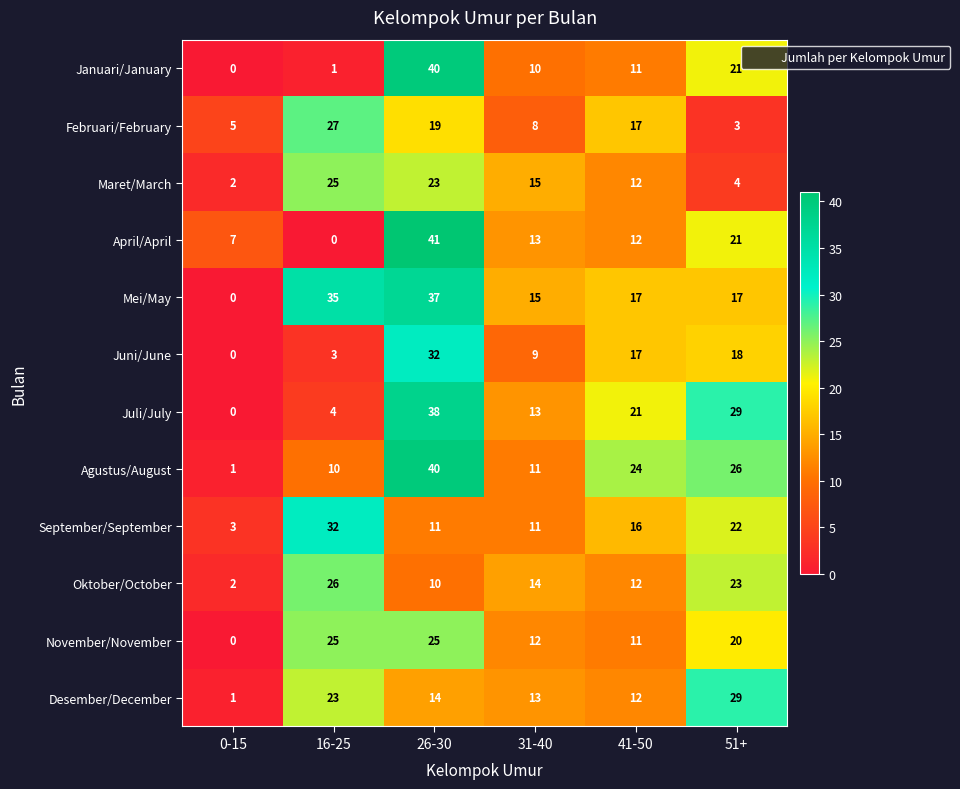

Which series has the widest spread of values?

April/April